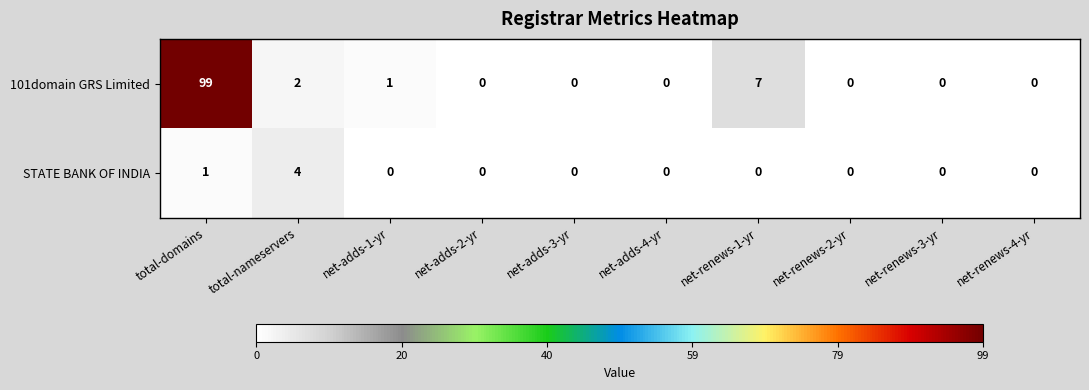

How many series are shown in this chart?

2